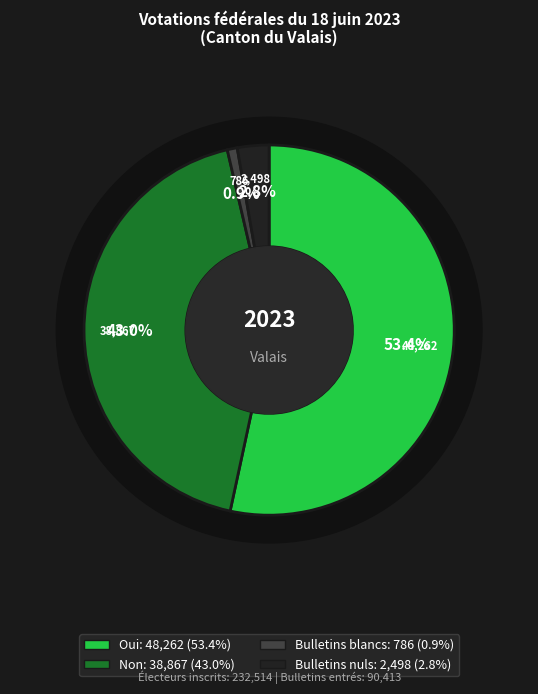

Which slice is the smallest?

Bulletins blancs